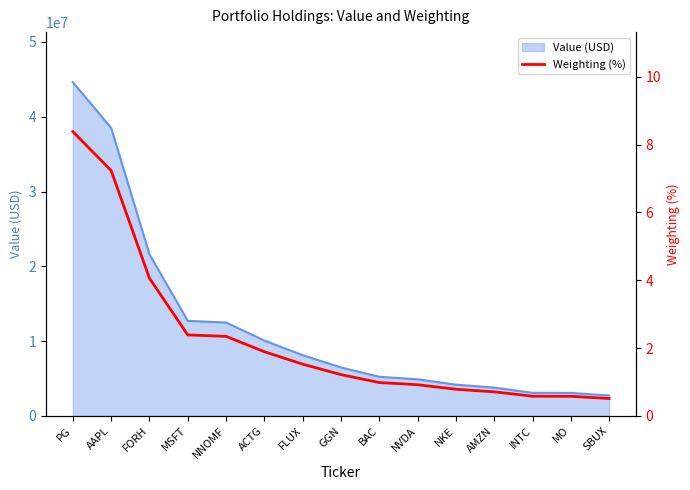

Reading left to right, transcribe all the data shown in this chart.

8.4	7.2	4.1	2.4	2.3	1.9	1.5	1.2	1.0	0.9	0.8	0.7	0.6	0.6	0.5